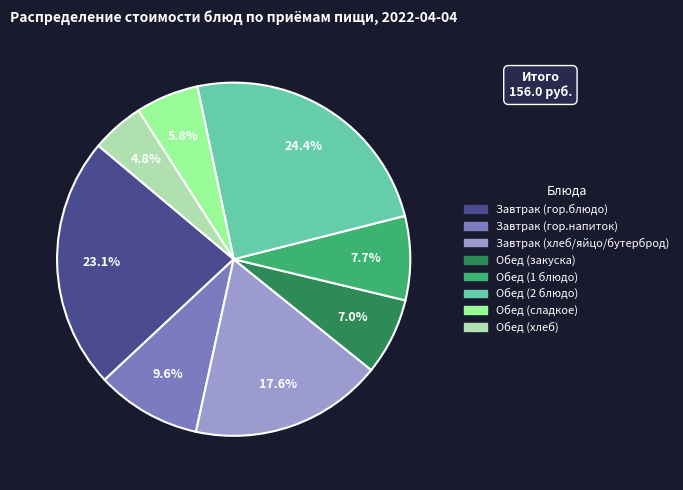

What is the ratio of the value at Обед (сладкое) to the value at Завтрак (гор.напиток)?

0.6